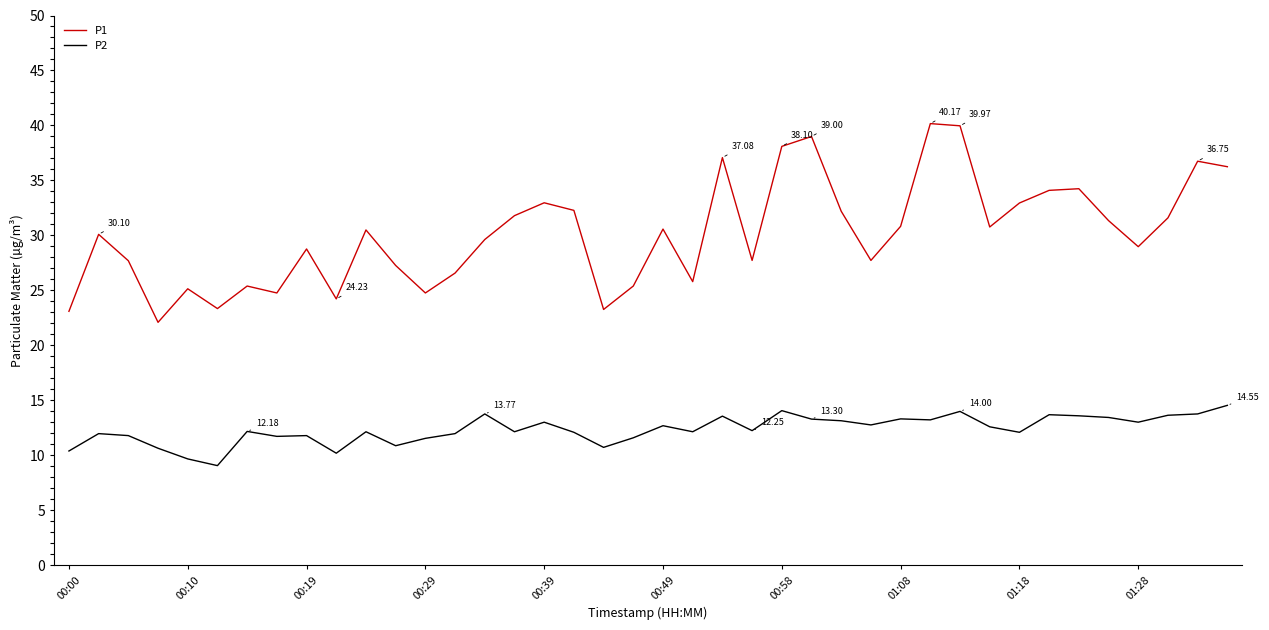

Does the chart have visible grid lines?

No